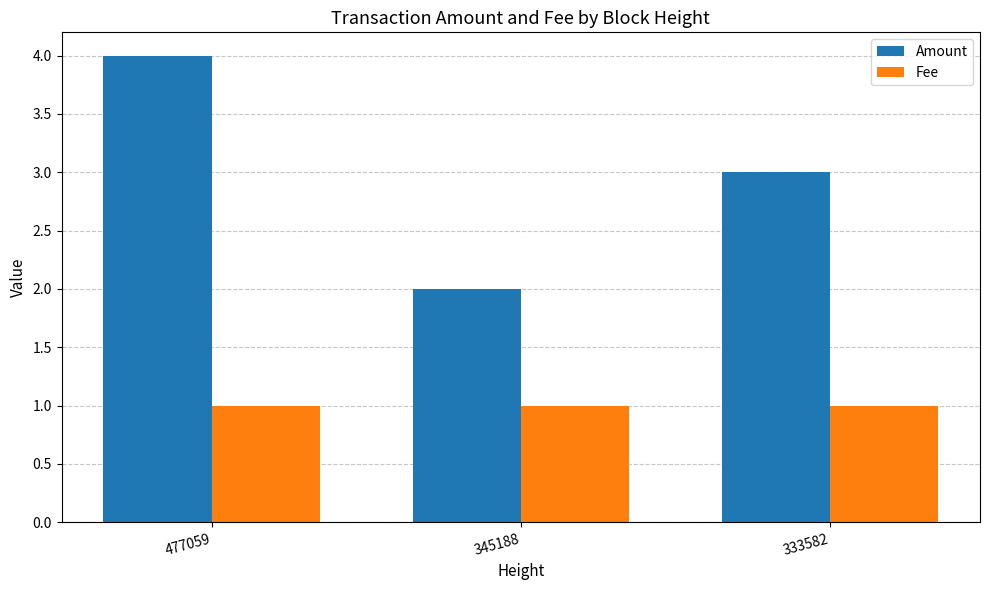

What is the sum of all Amount values?

9.0